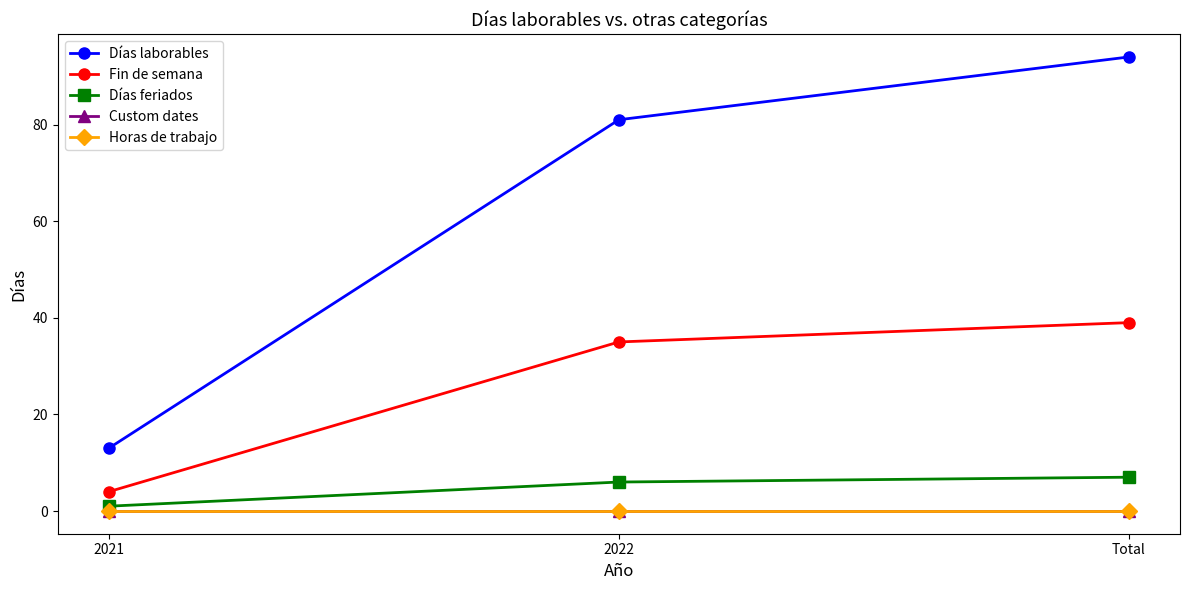

How many series are shown in this chart?

5